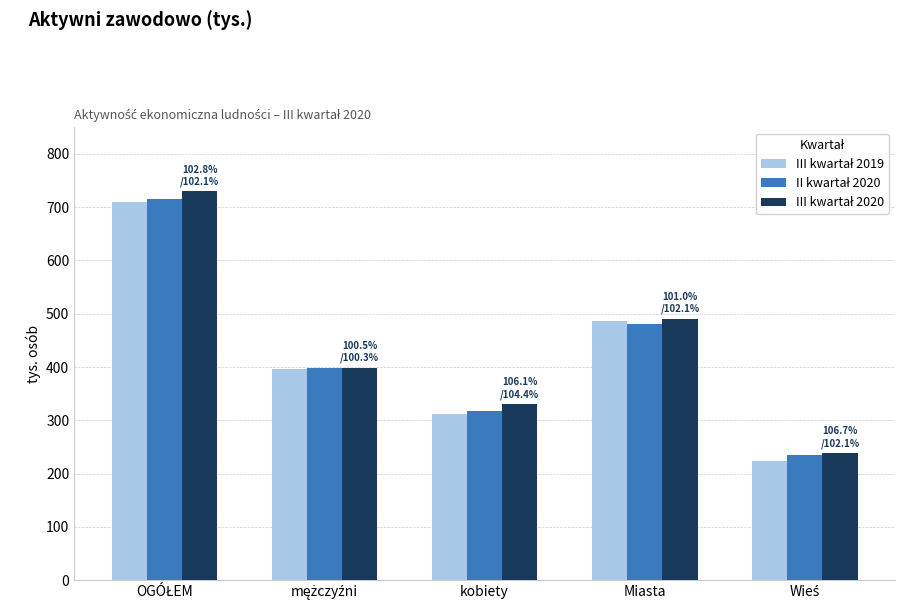

What is the smallest value displayed?

224